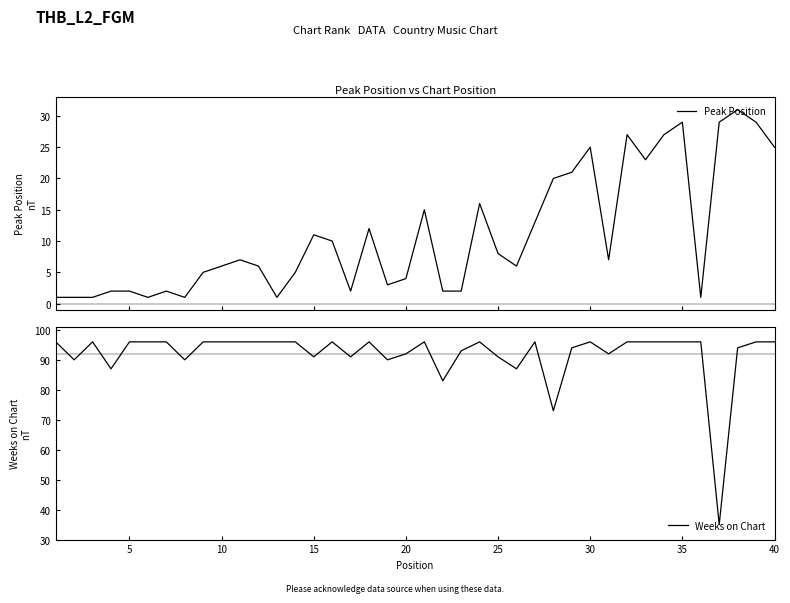

What is the maximum value for Peak Position?

31